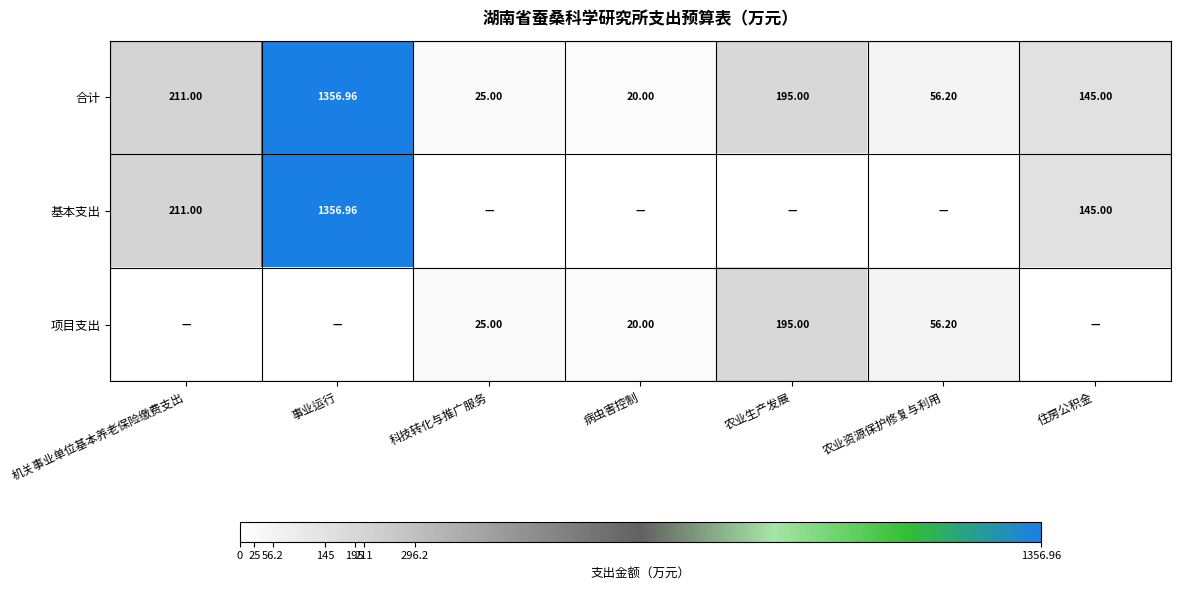

Between 机关事业单位基本养老保险缴费支出 and 病虫害控制, which is larger?

机关事业单位基本养老保险缴费支出